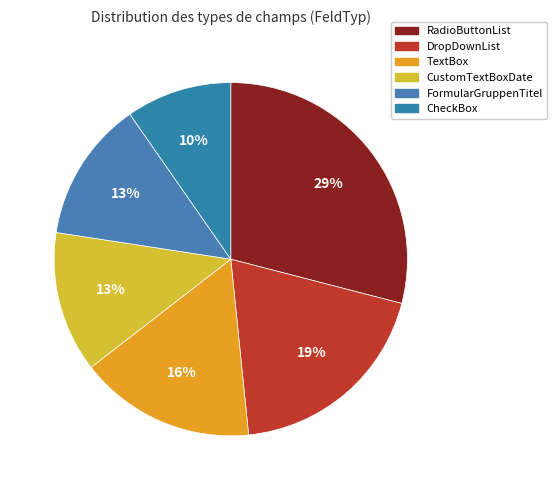

Combined, what portion of the pie is RadioButtonList and CheckBox?

38.7%